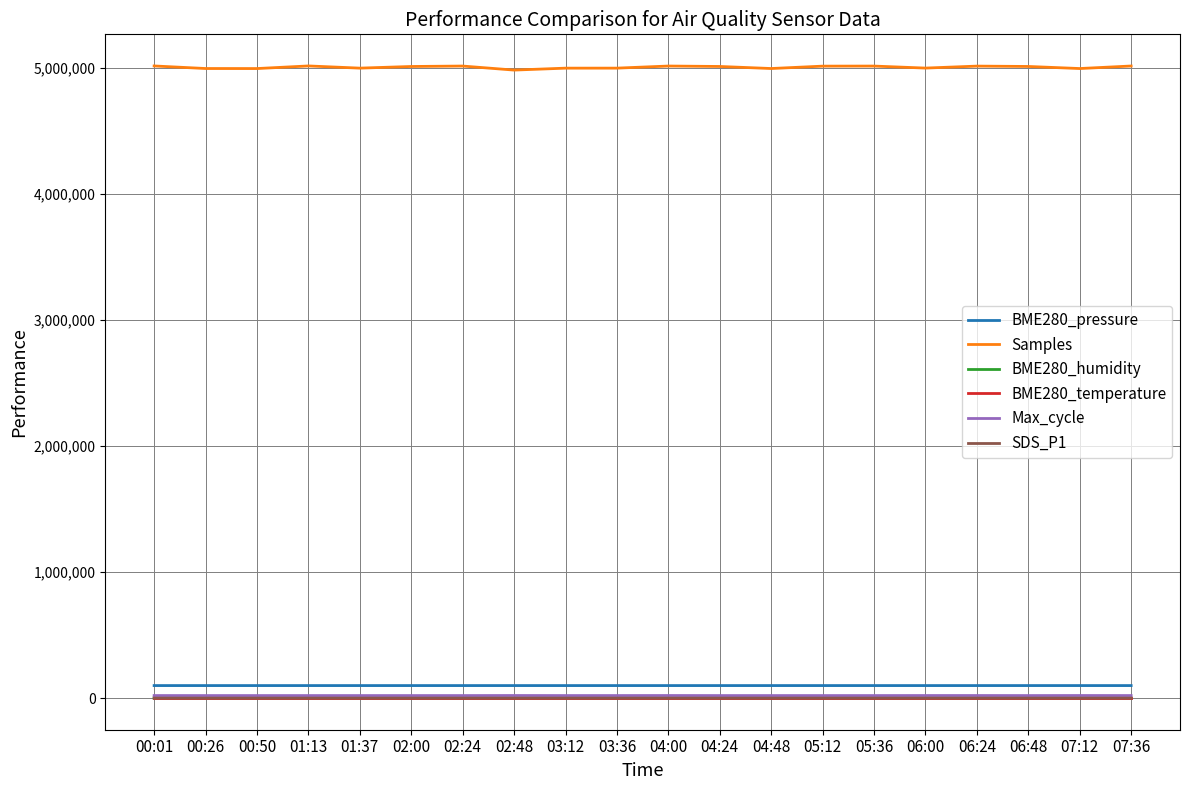

True or false: BME280_pressure and BME280_temperature cross at least once.

False